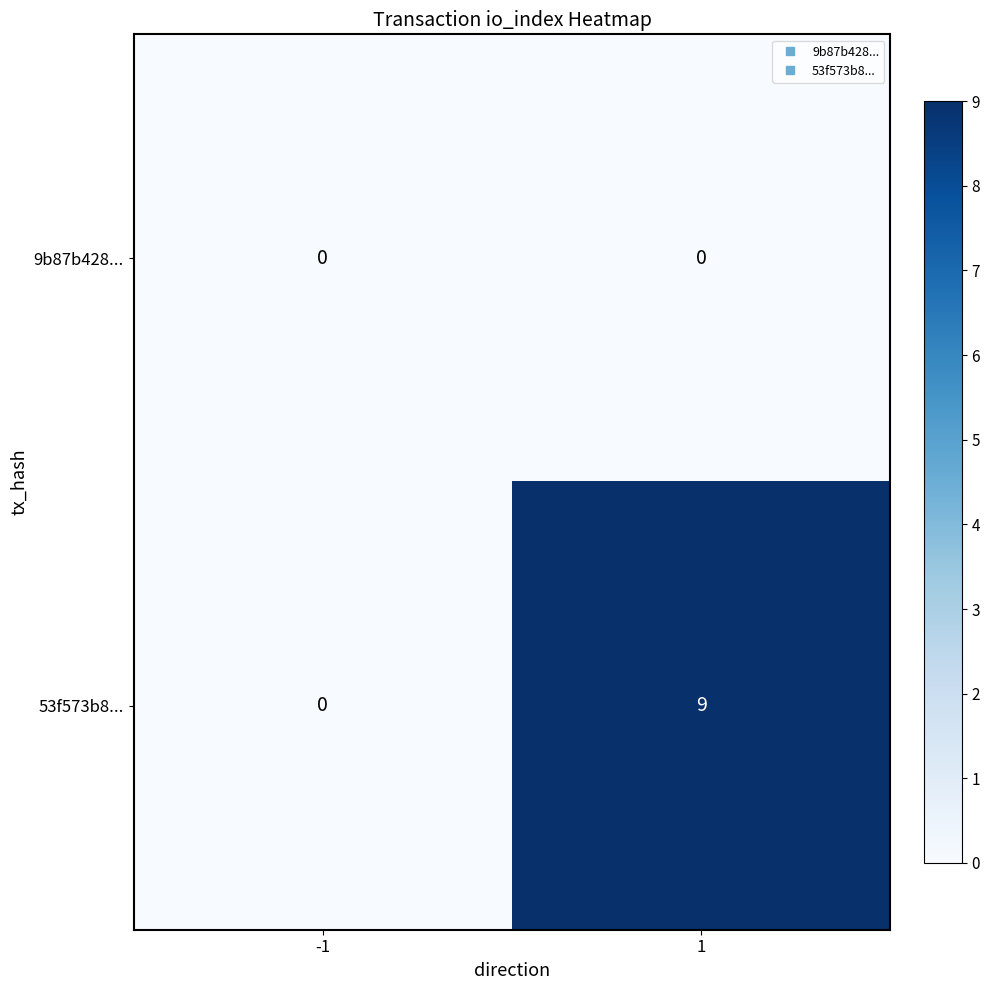

Reading left to right, what are all the values shown in this chart?

9b87b428...: -1=0	1=0
53f573b8...: -1=0	1=9